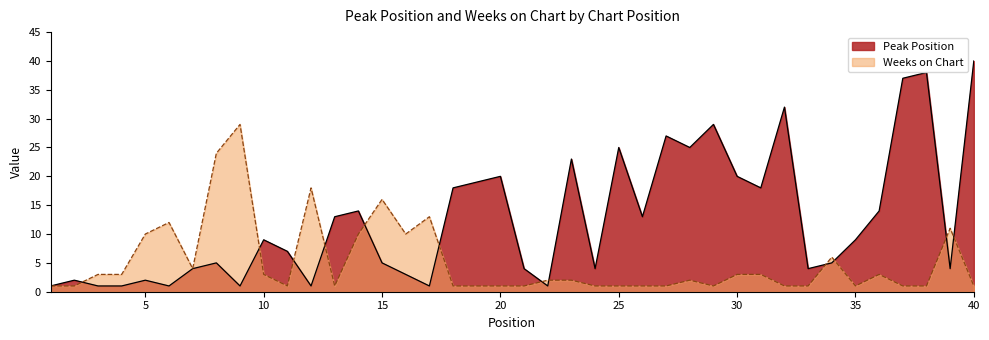

At which category is the sum across all series the highest?

40